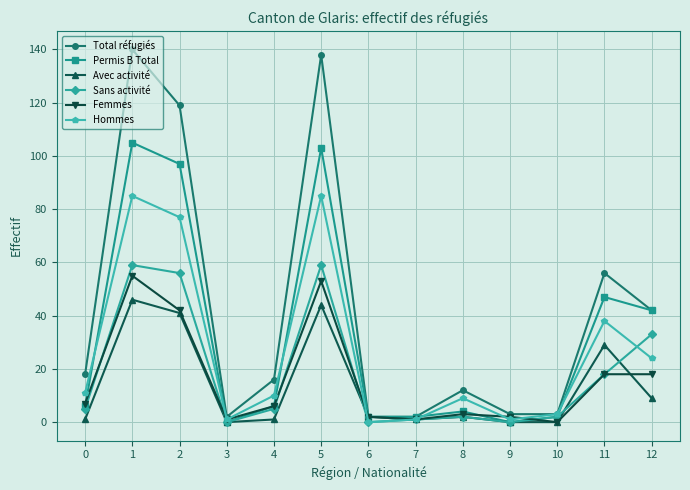

True or false: Permis B Total has more than 0 points higher than both neighbors.

True